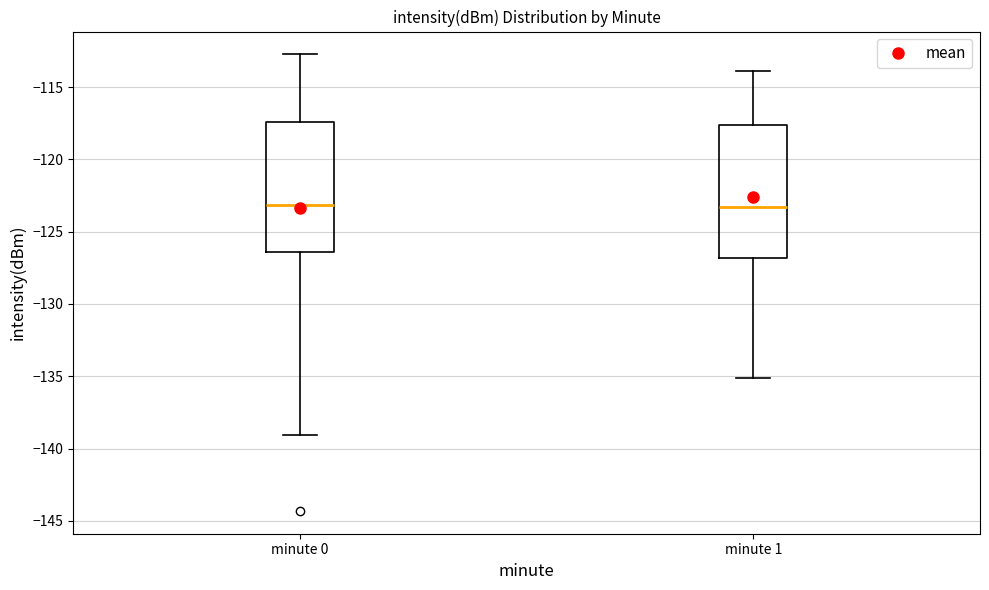

Reading left to right, transcribe this box plot: for each box, give where its median line is, the range the box spans, and where its two whiskers end, as read against the y-axis. The values are not printed on the chart, so give them approximately, as read against the axis.

minute 0: median -123.0, box -126.5 to -117.5, whiskers -139.0 to -112.5
minute 1: median -123.5, box -127.0 to -117.5, whiskers -135.0 to -114.0